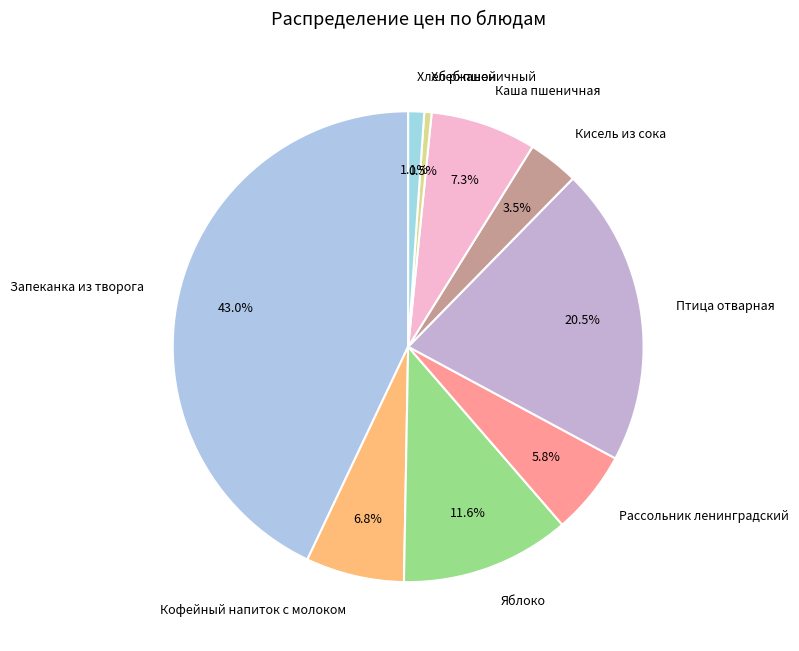

What portion of the pie excludes Хлеб пшеничный?

99.5%